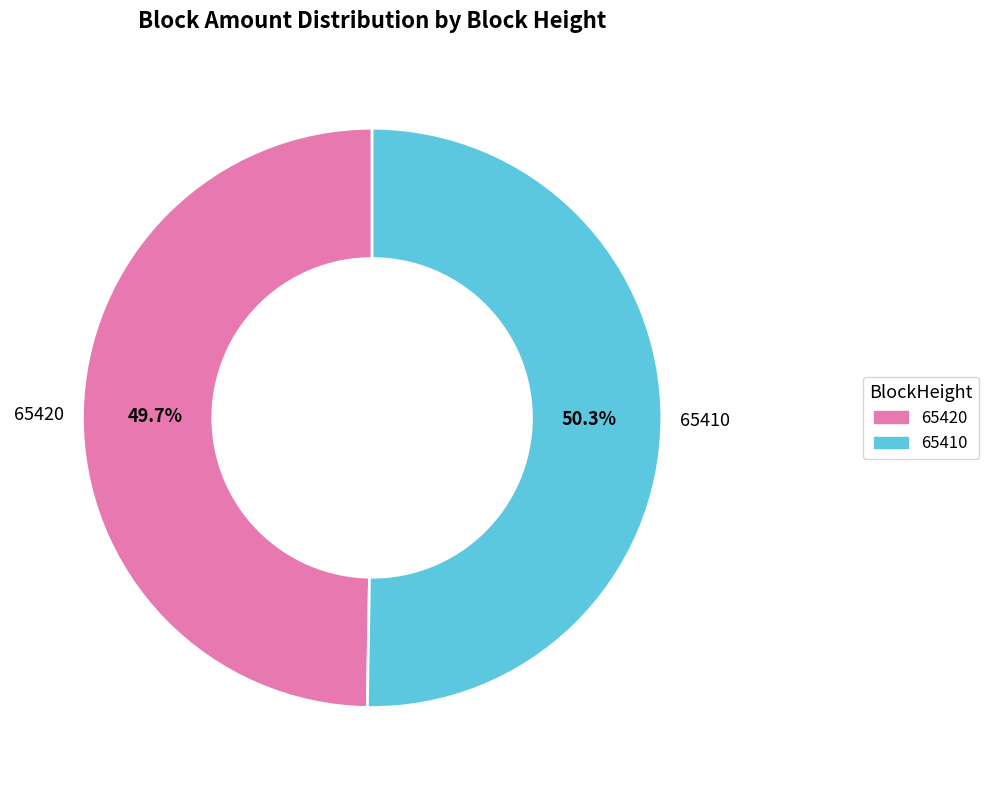

Does 65410 represent more than half of the total?

Yes